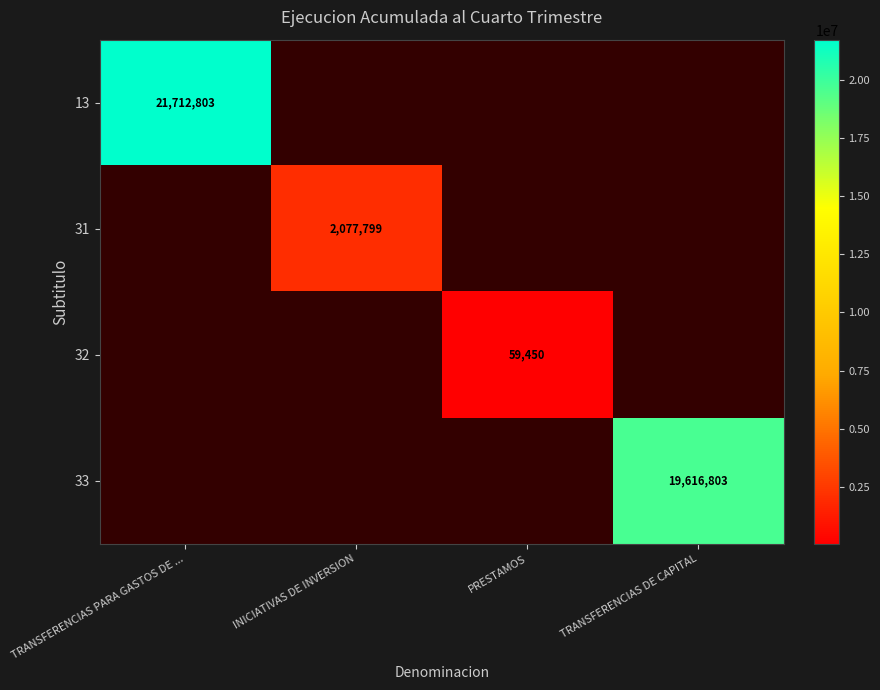

What is the smallest value displayed?

59450.0